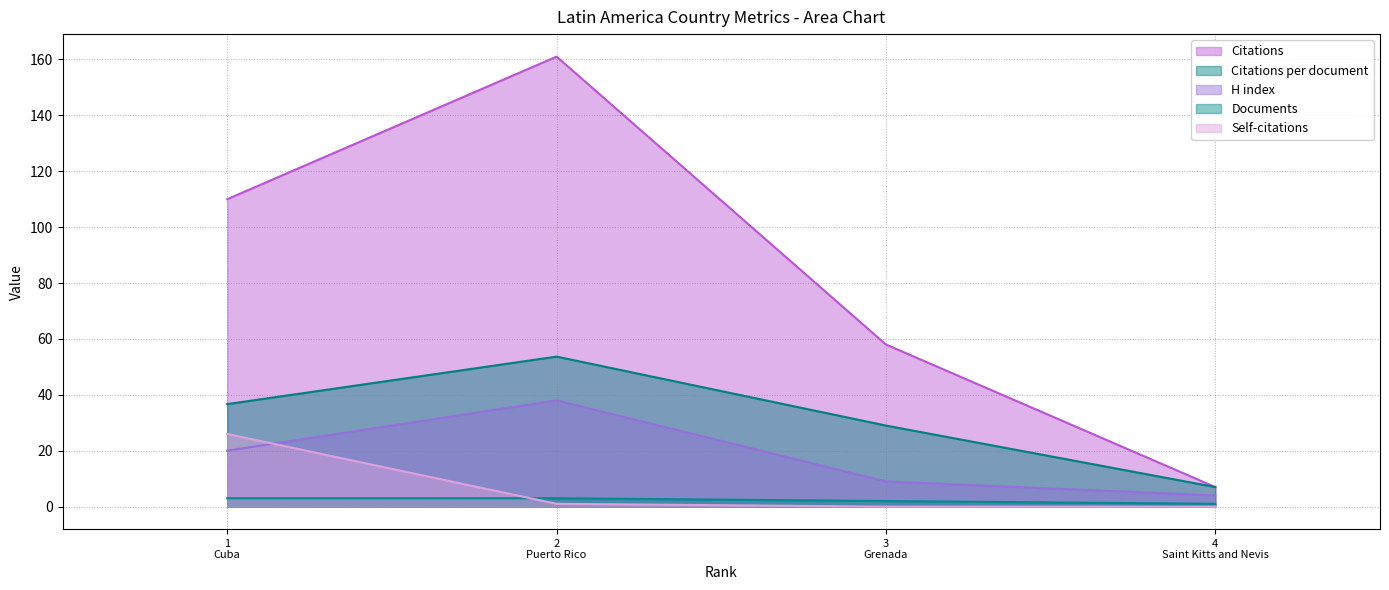

Which series has the widest spread of values?

Citations